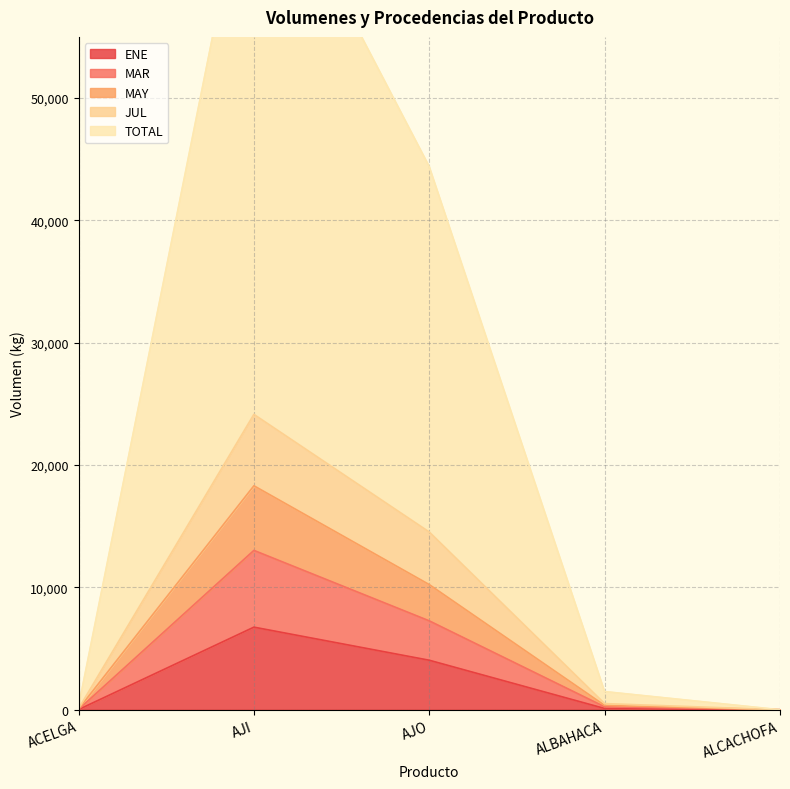

What are all the series names shown in the legend?

ENE, MAR, MAY, JUL, TOTAL